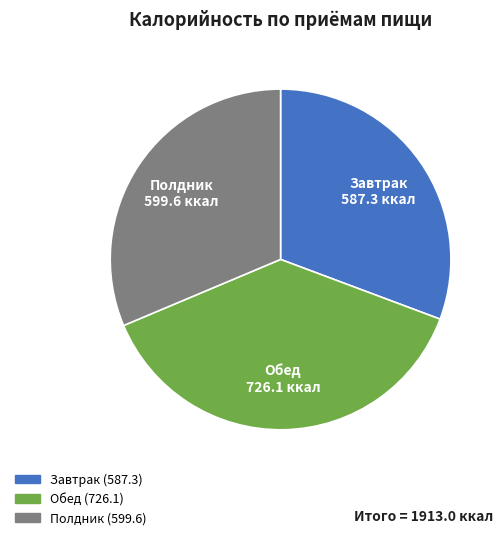

How many segments does this pie chart have?

3